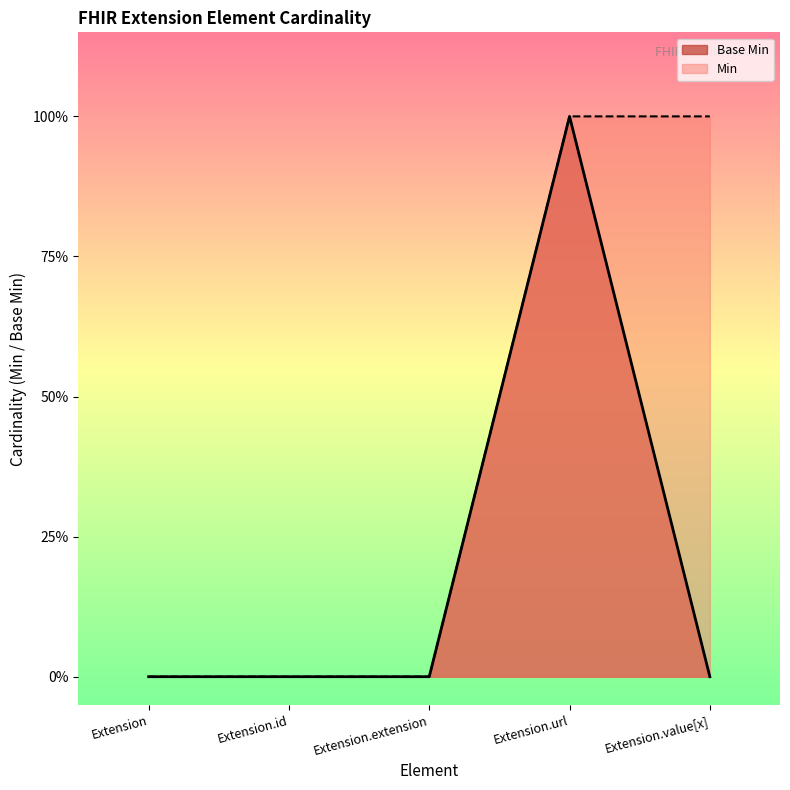

Which label corresponds to the smallest value in the chart?

Extension